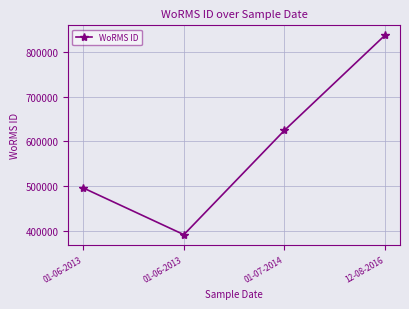

Where is the first local minimum?

01-06-2013